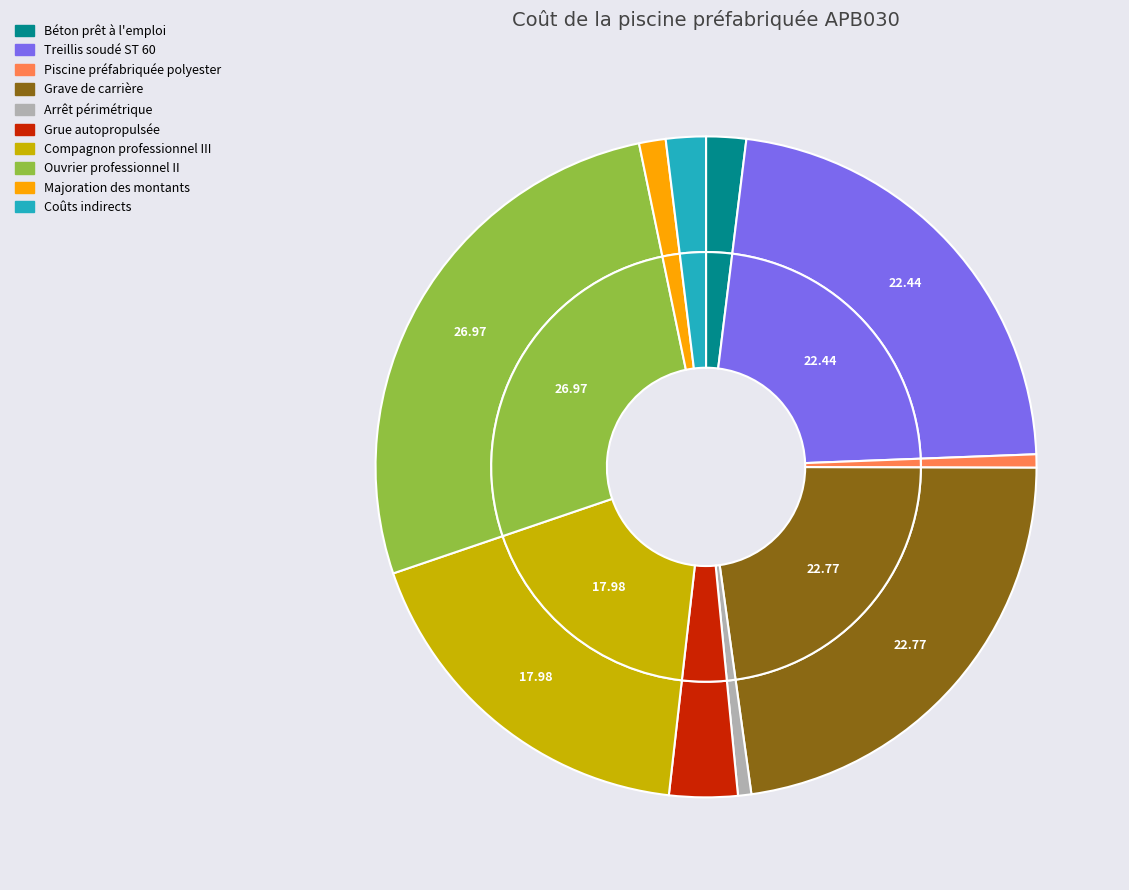

Count the number of slices in the pie.

10